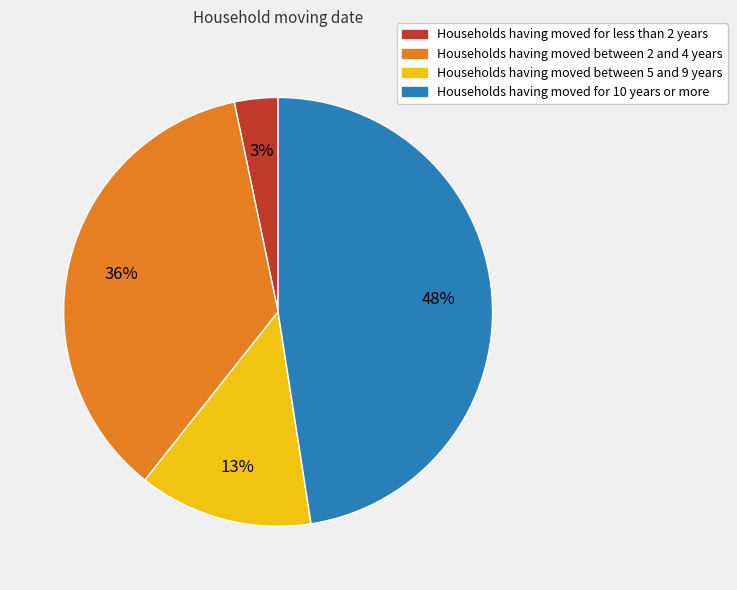

What percentage is the Households having moved for 10 years or more slice, to the nearest percent?

48%